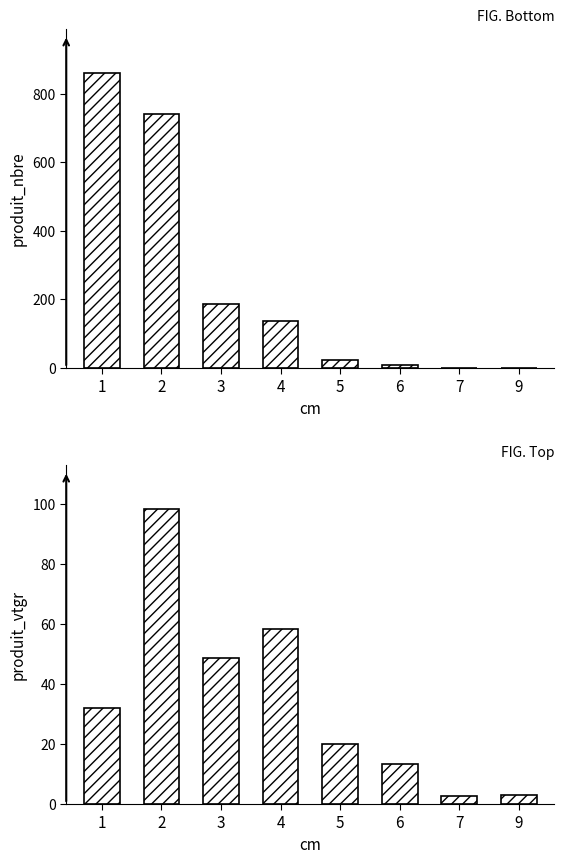

At how many categories does at least one series exceed 392?

2